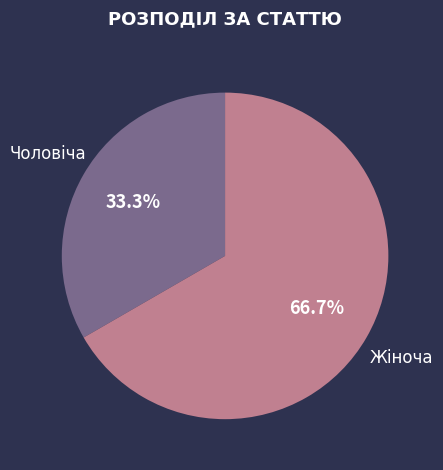

Rank the categories by value from lowest to highest.

Чоловіча, Жіноча